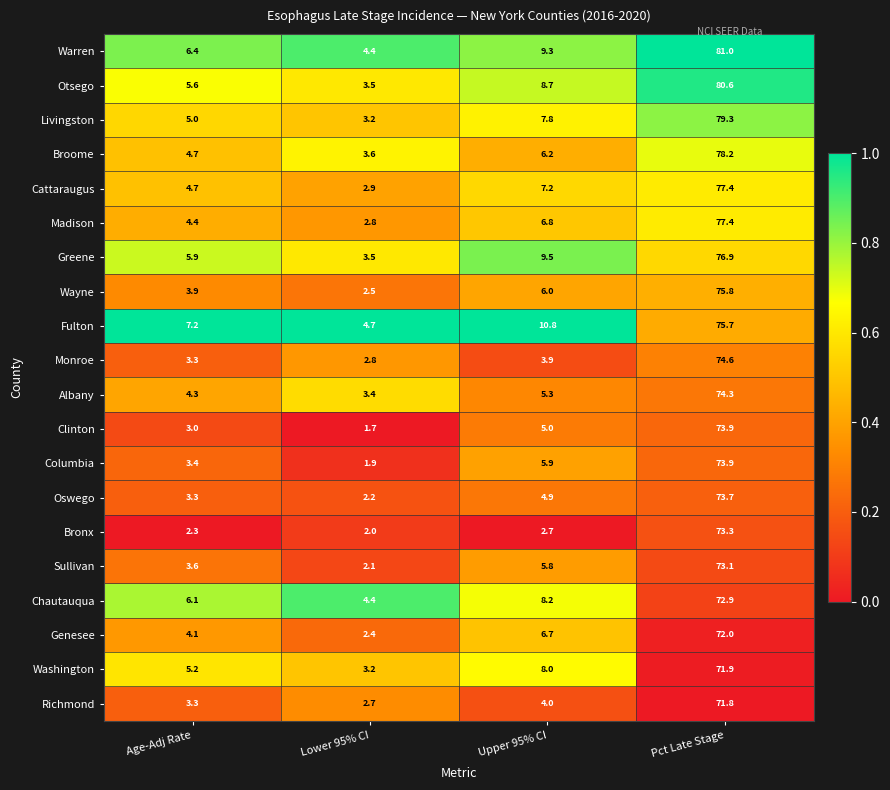

Where is Sullivan nearest to the value 37?

Upper 95% CI